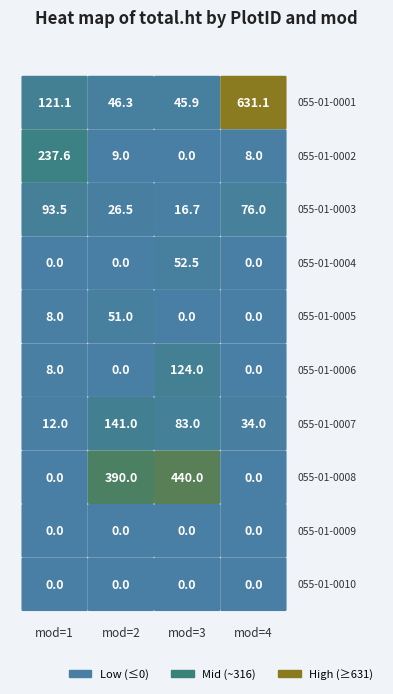

At how many categories does at least one series exceed 523?

1